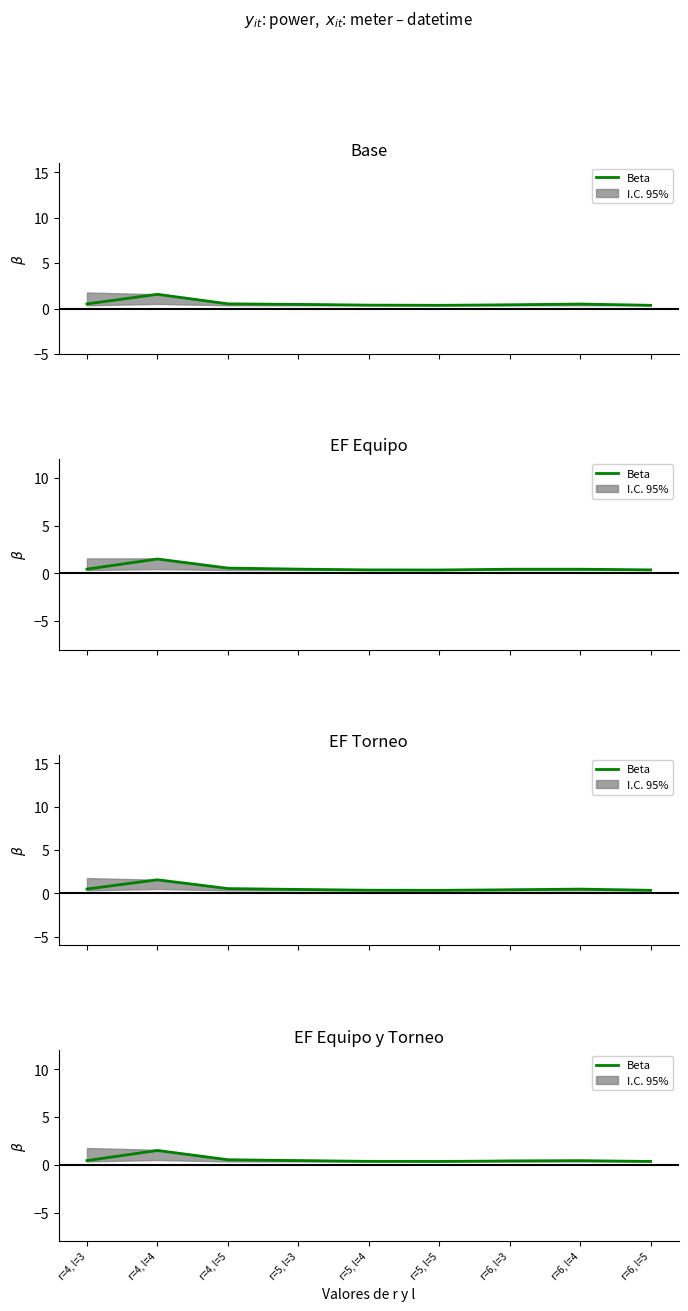

At which category does the data reach its first local peak?

r=4, l=4